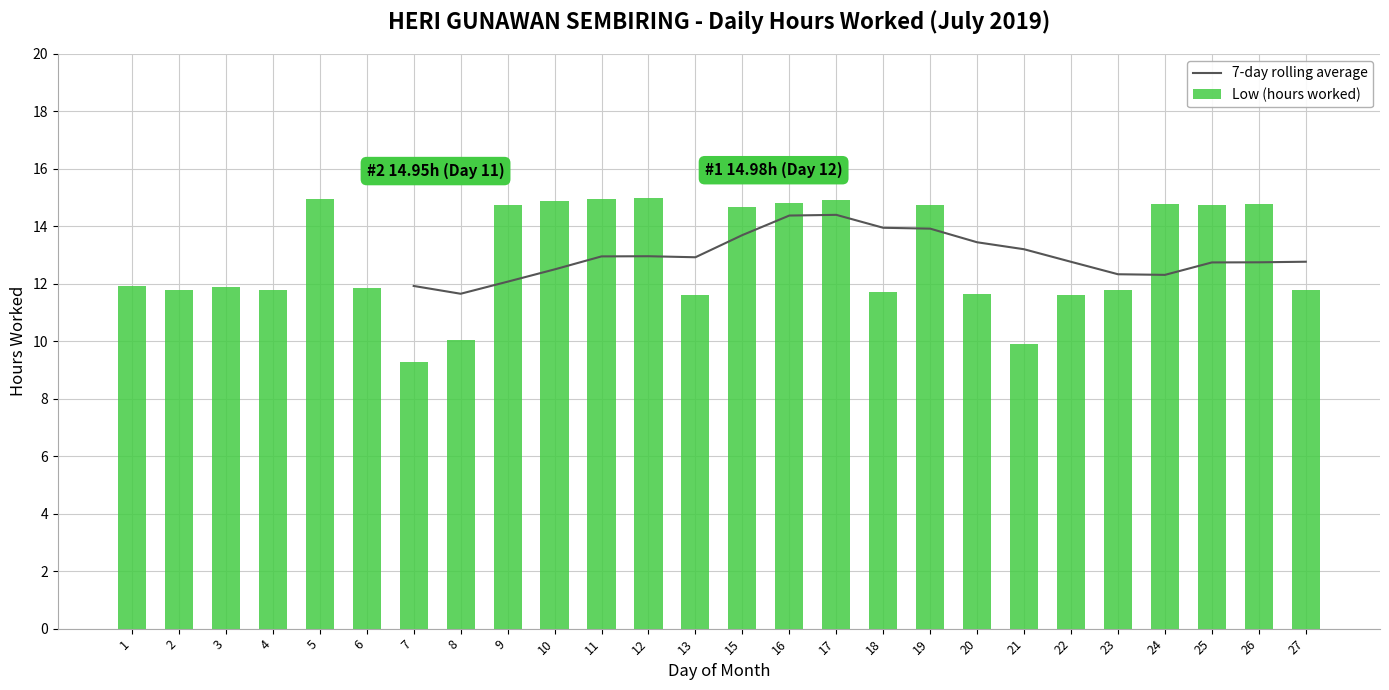

Are the bars grouped side by side (vs. stacked)?

Yes